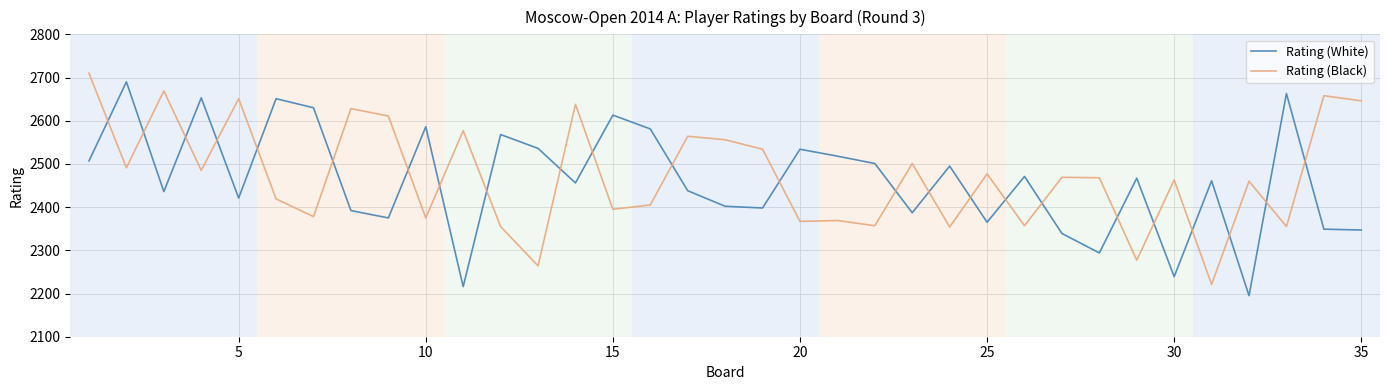

How many interior local peaks does the Rating (White) series have?

12